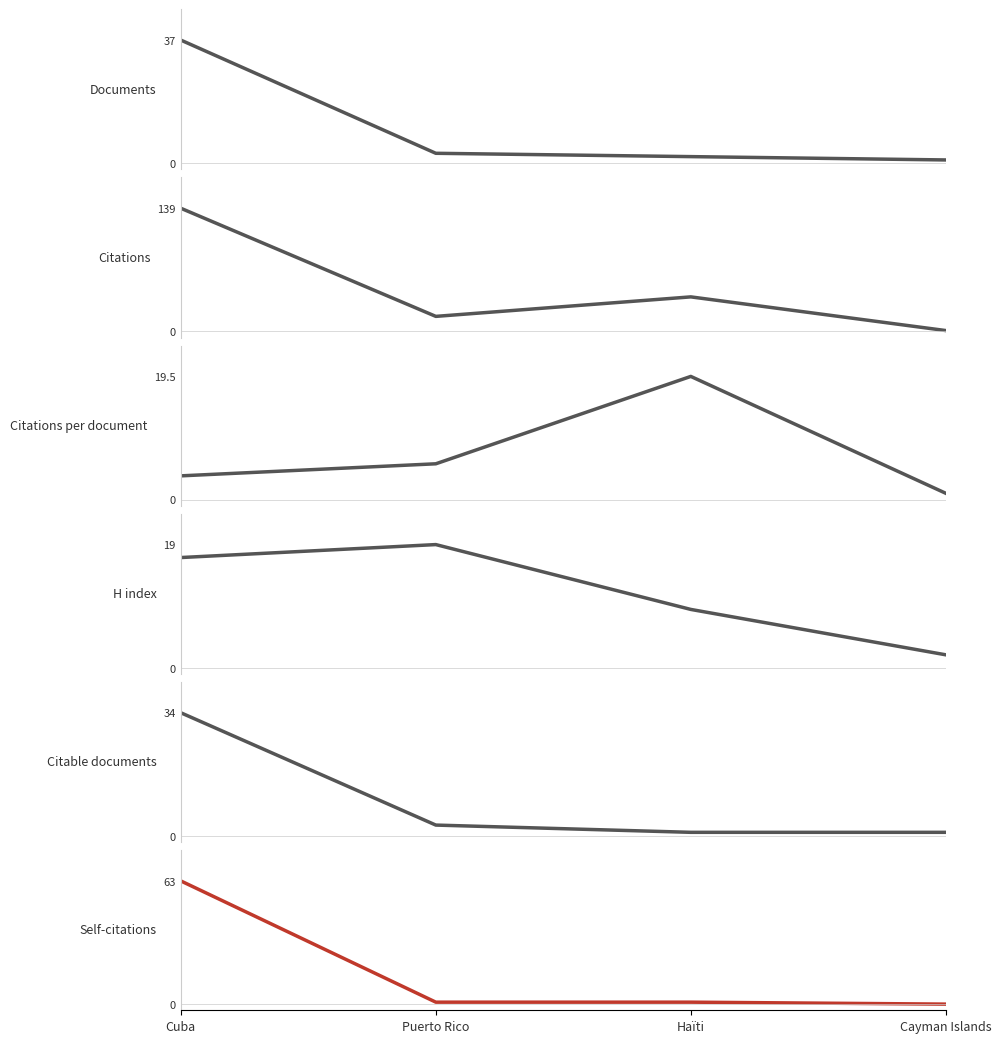

What is the difference between the maximum and second lowest values in the Self-citations series?

62.0